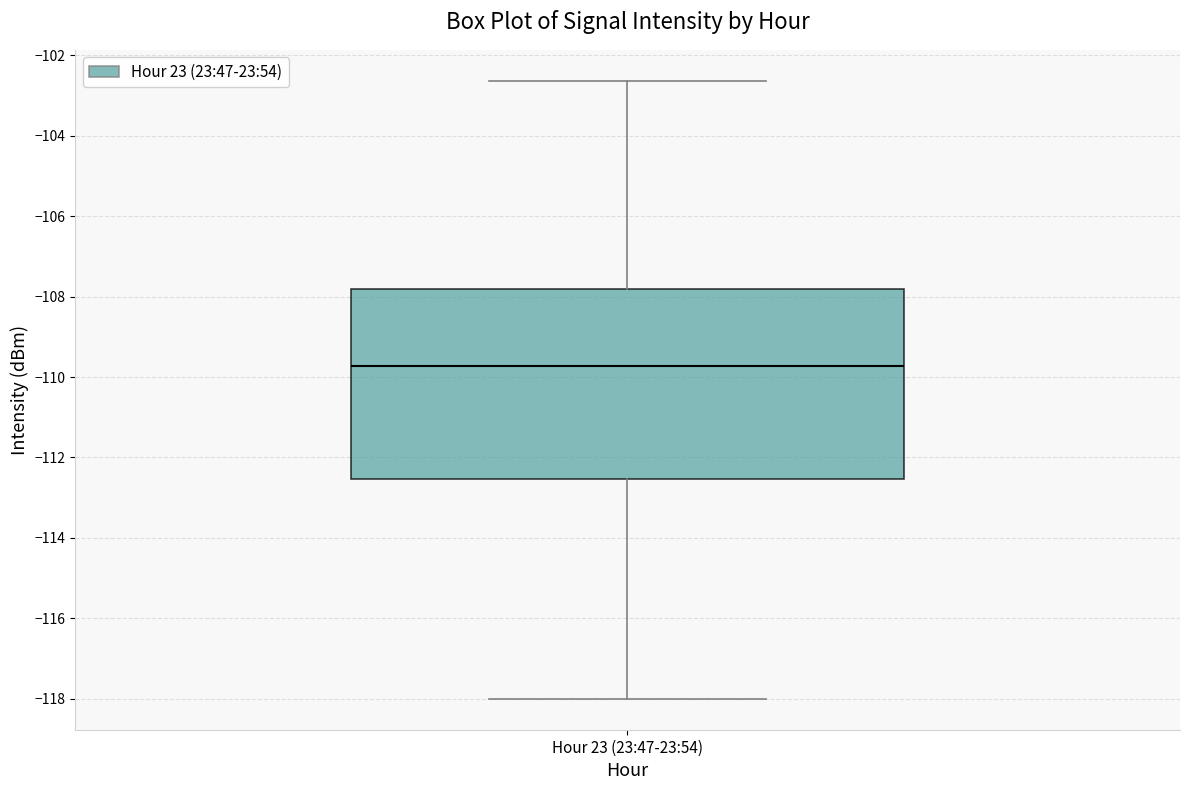

Where does the median line of the box for Hour 23 (23:47-23:54) sit on the y-axis? The values are not printed on the chart, so give them approximately, as read against the axis.

-109.8